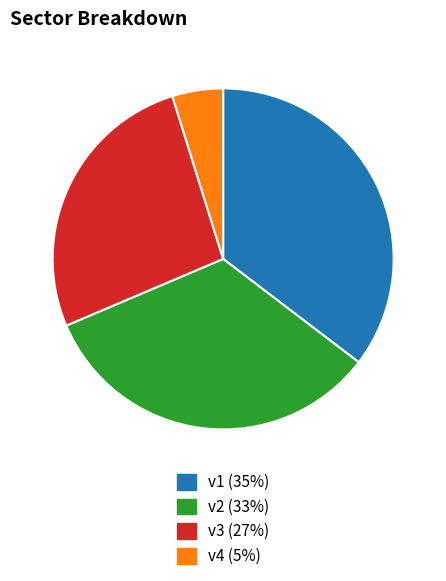

Combined, do v4 and v3 account for over 50%?

No